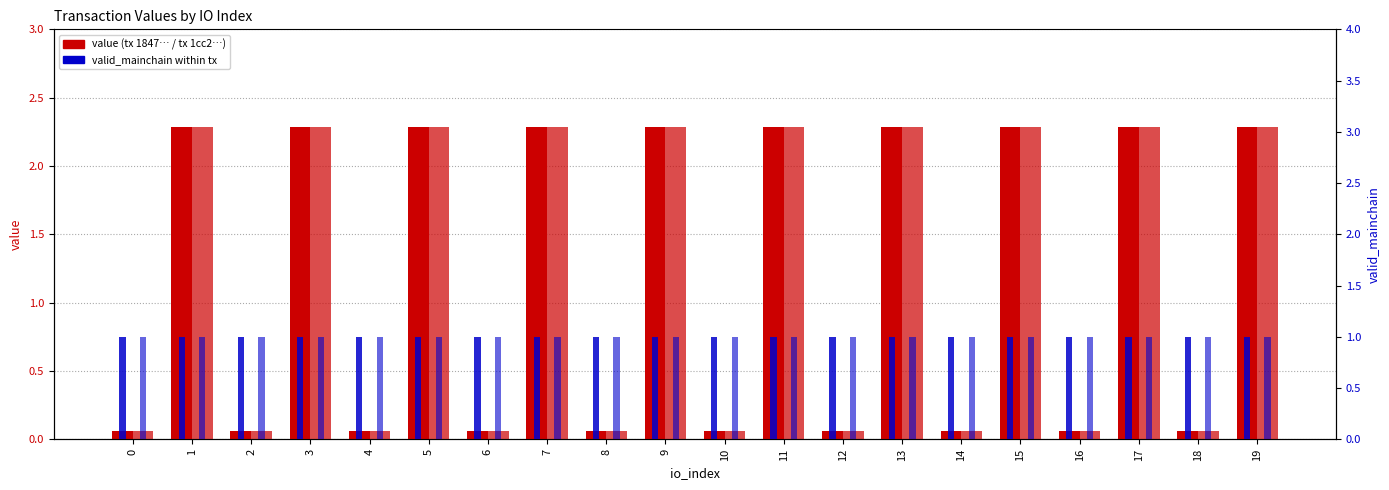

Are the bars grouped side by side (vs. stacked)?

Yes